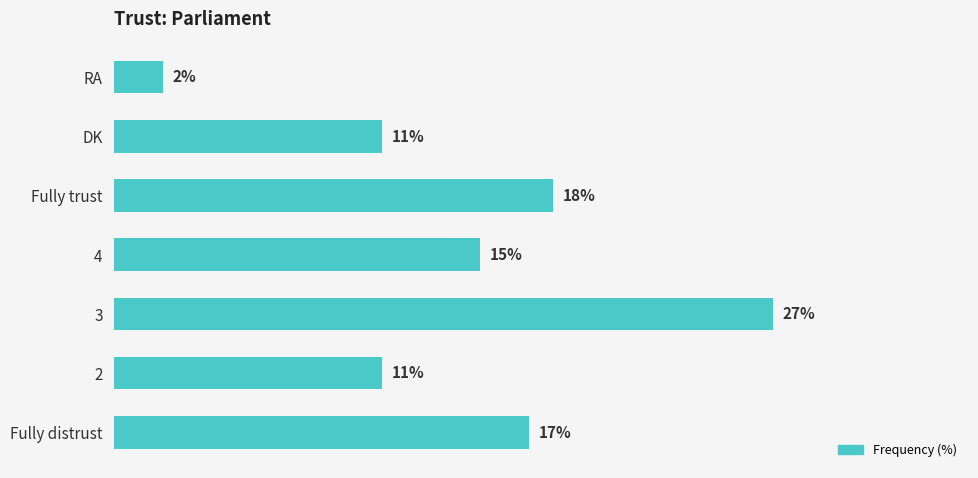

Between Fully distrust and DK, which is larger?

Fully distrust